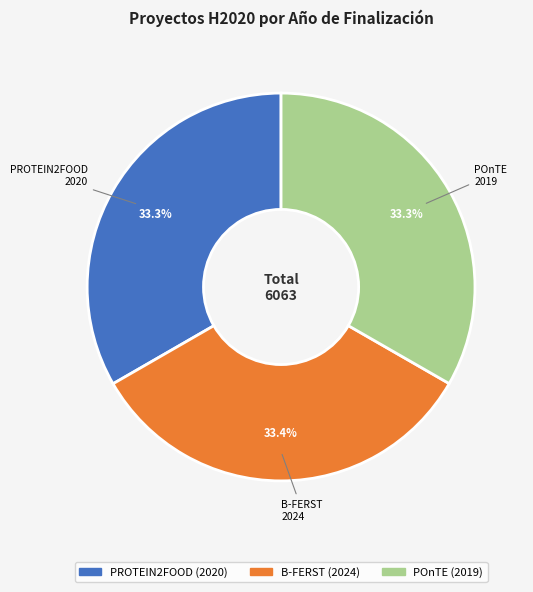

How many segments does this pie chart have?

3